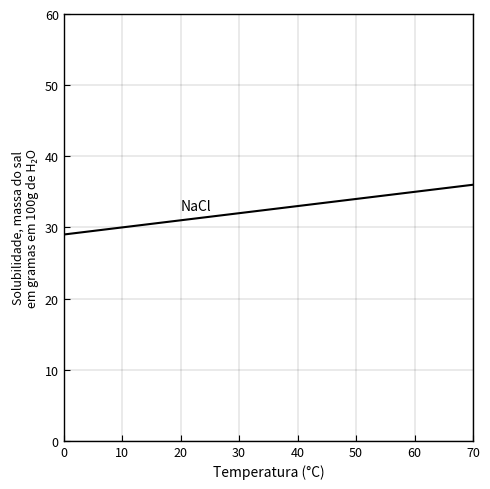

What is the minimum value shown in the chart?

29.0